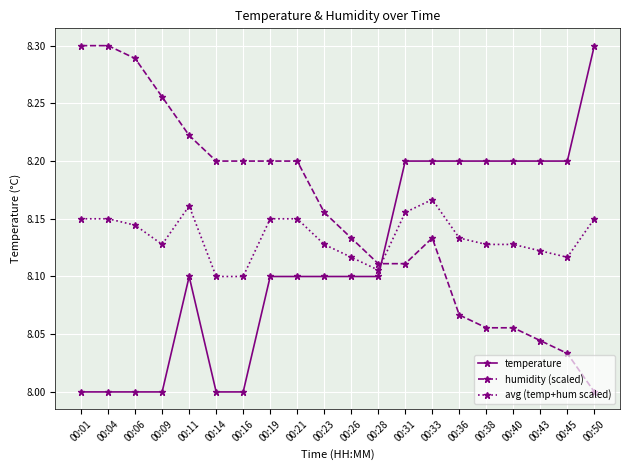

Which series has the largest total across all categories?

humidity (scaled)